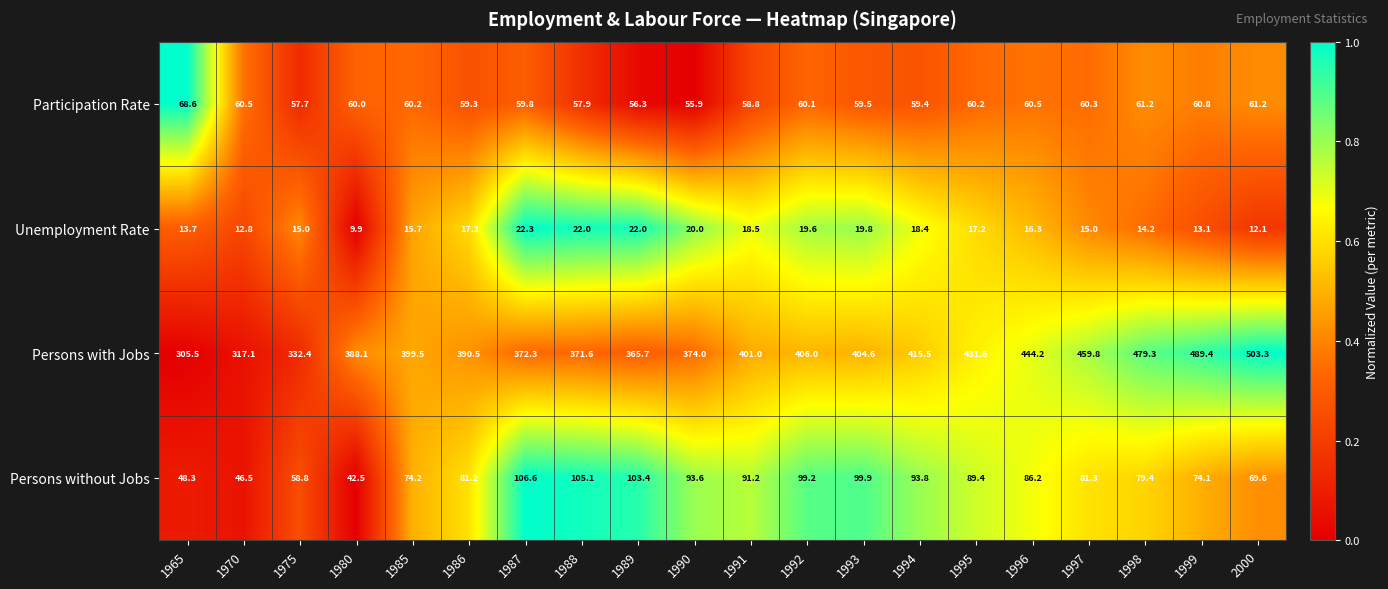

How many categories are shown in the chart?

20